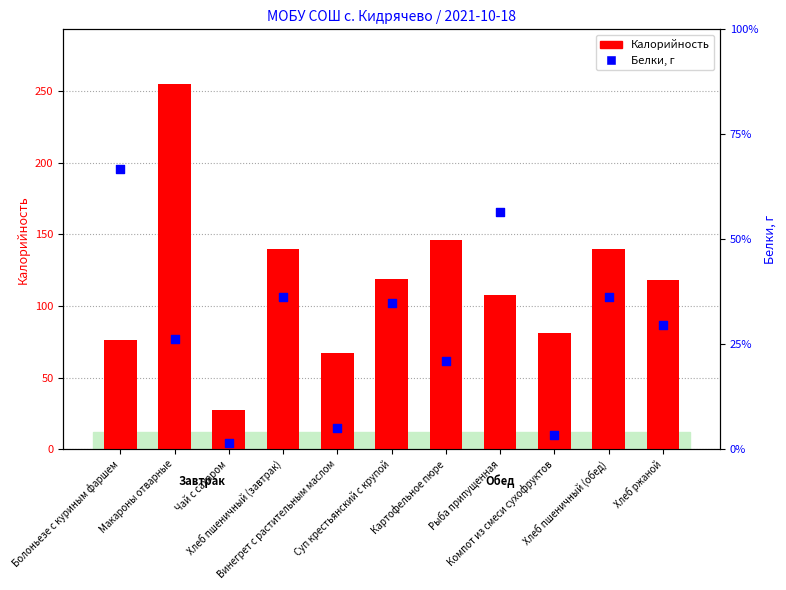

At how many categories does at least one series exceed 171?

1